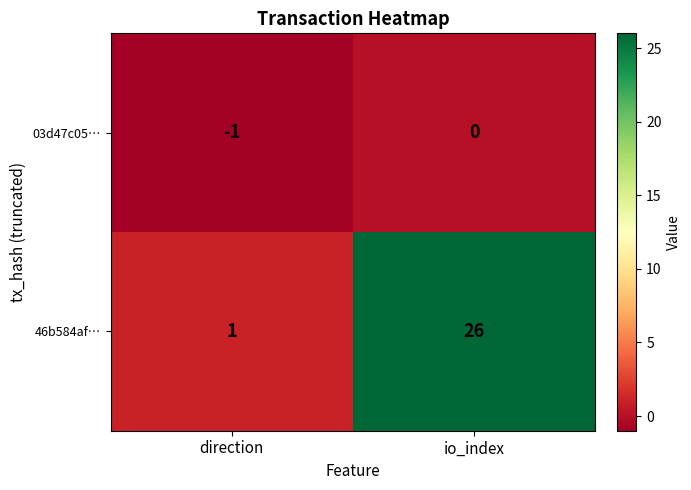

What is the difference between the 46b584af… values at direction and io_index?

25